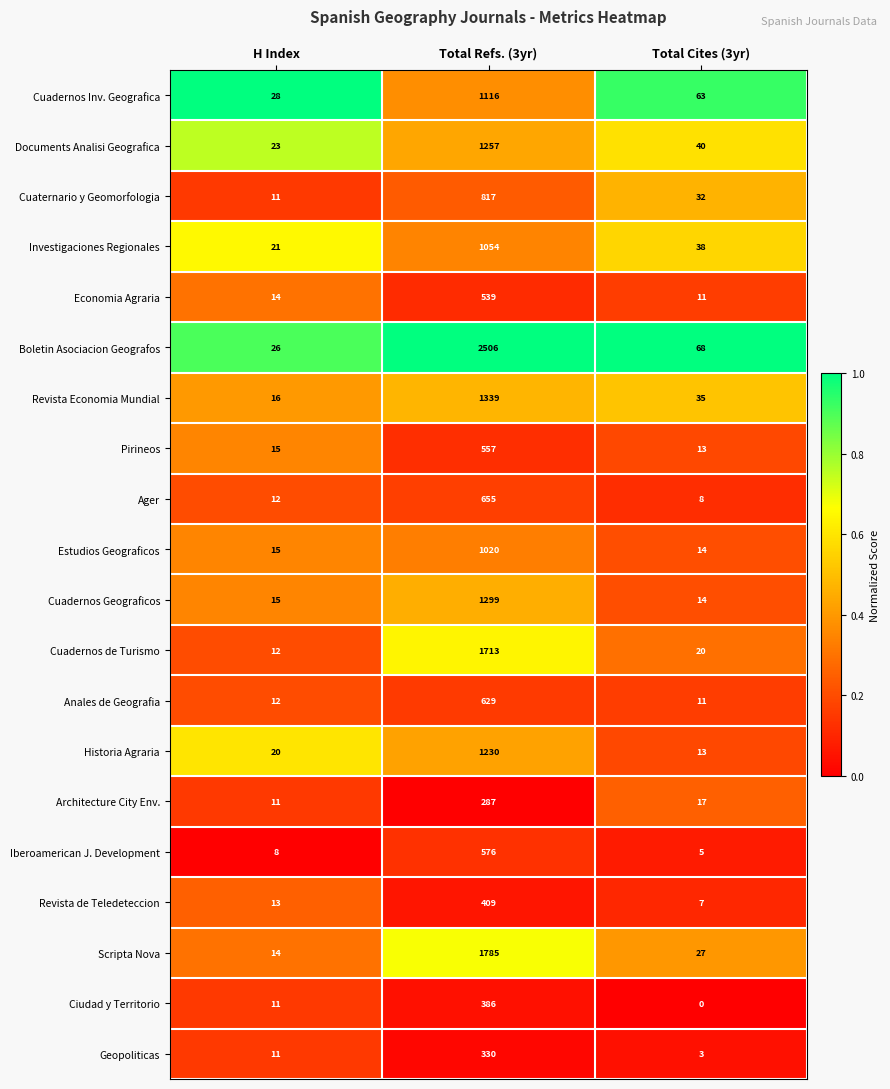

What is the difference between the maximum and second lowest values in the Investigaciones Regionales series?

1016